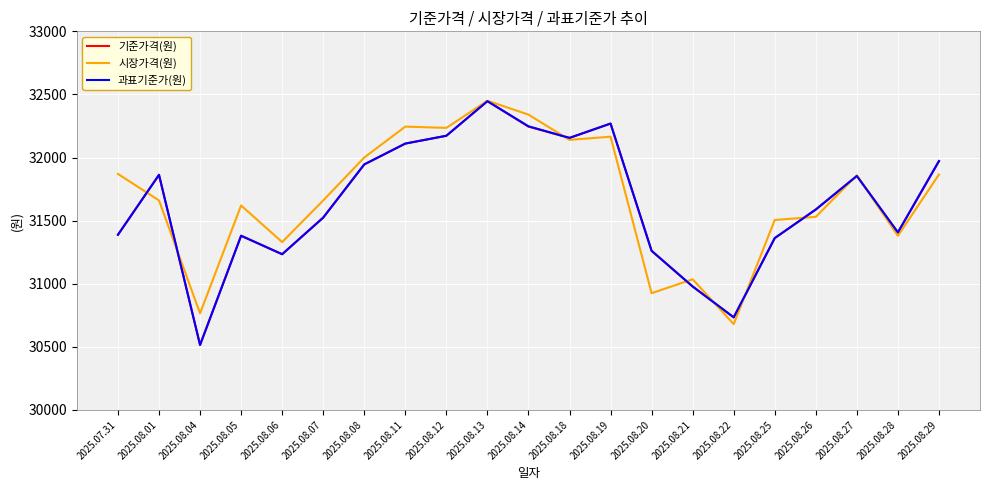

What is the spread (max minus min) of values at 2025.08.06?

96.3